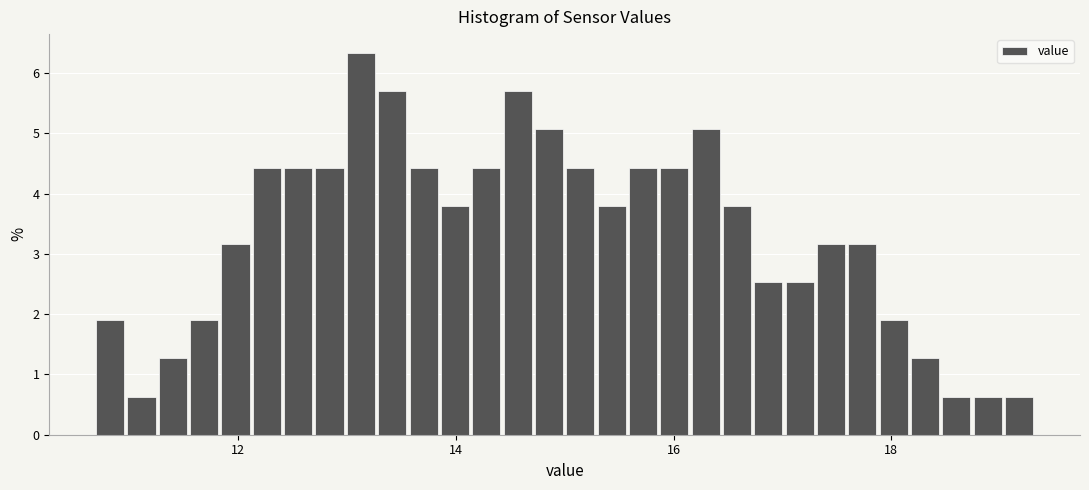

Read against the x-axis, roughly where is the centre of the tallest bar?

13.2